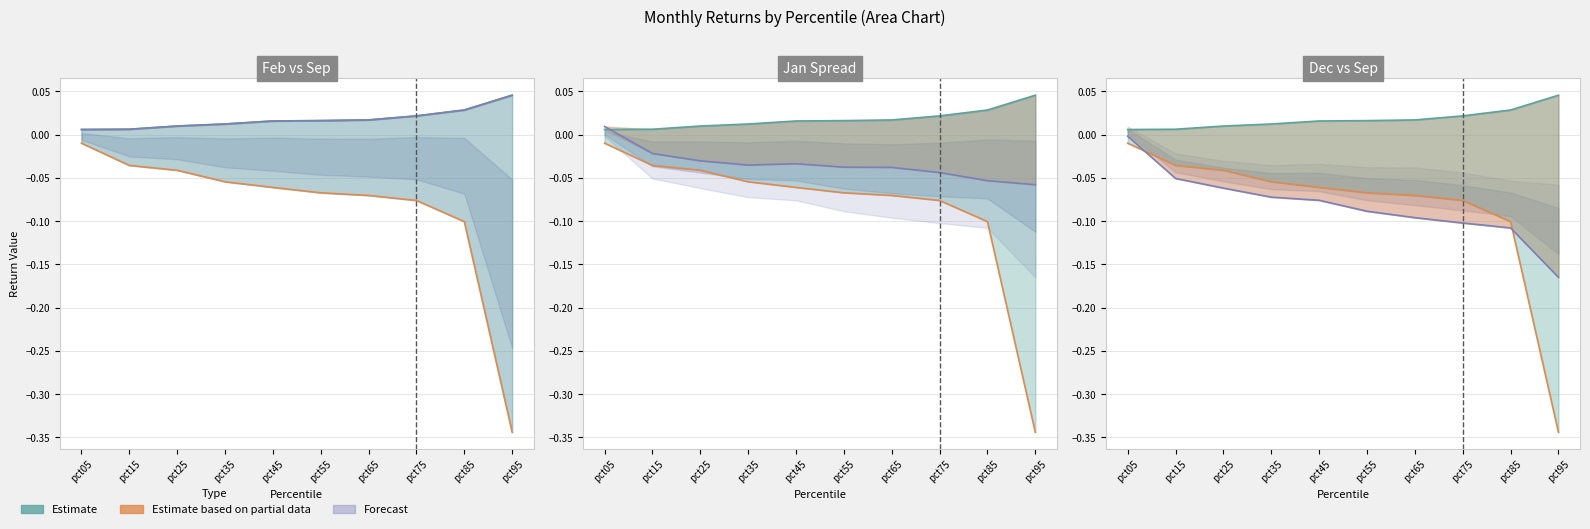

At how many categories does at least one series exceed 0?

10